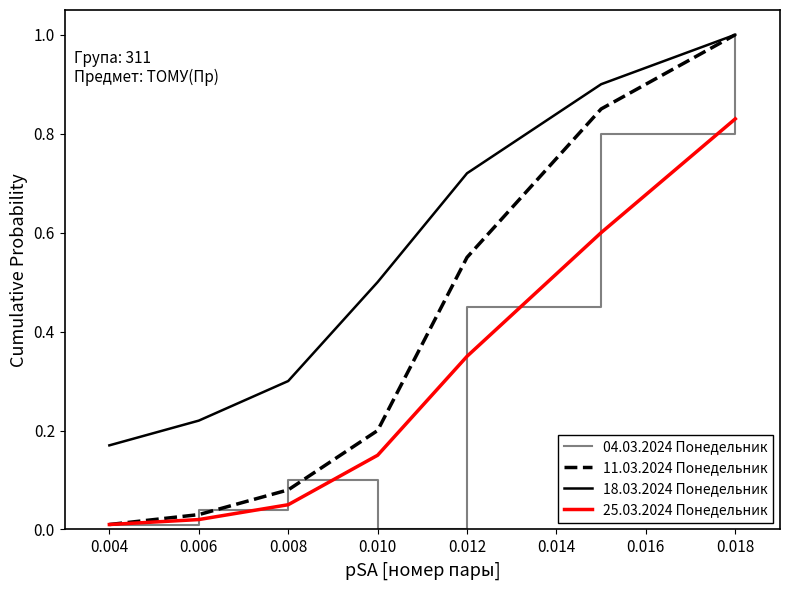

Does the chart display data point markers on the line(s)?

No